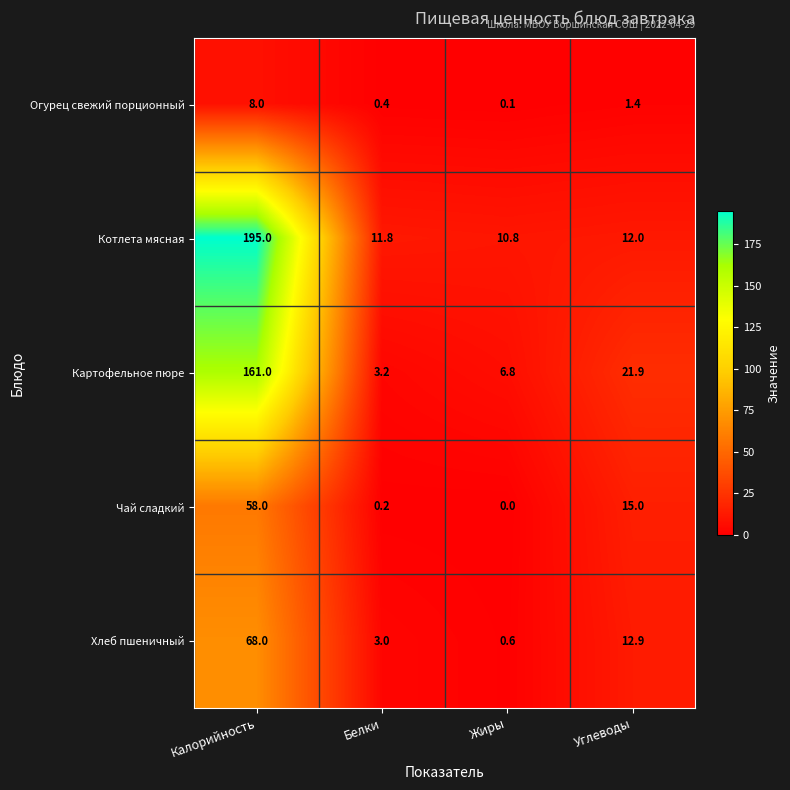

What is the difference between the second highest and minimum values in the Хлеб пшеничный series?

12.3